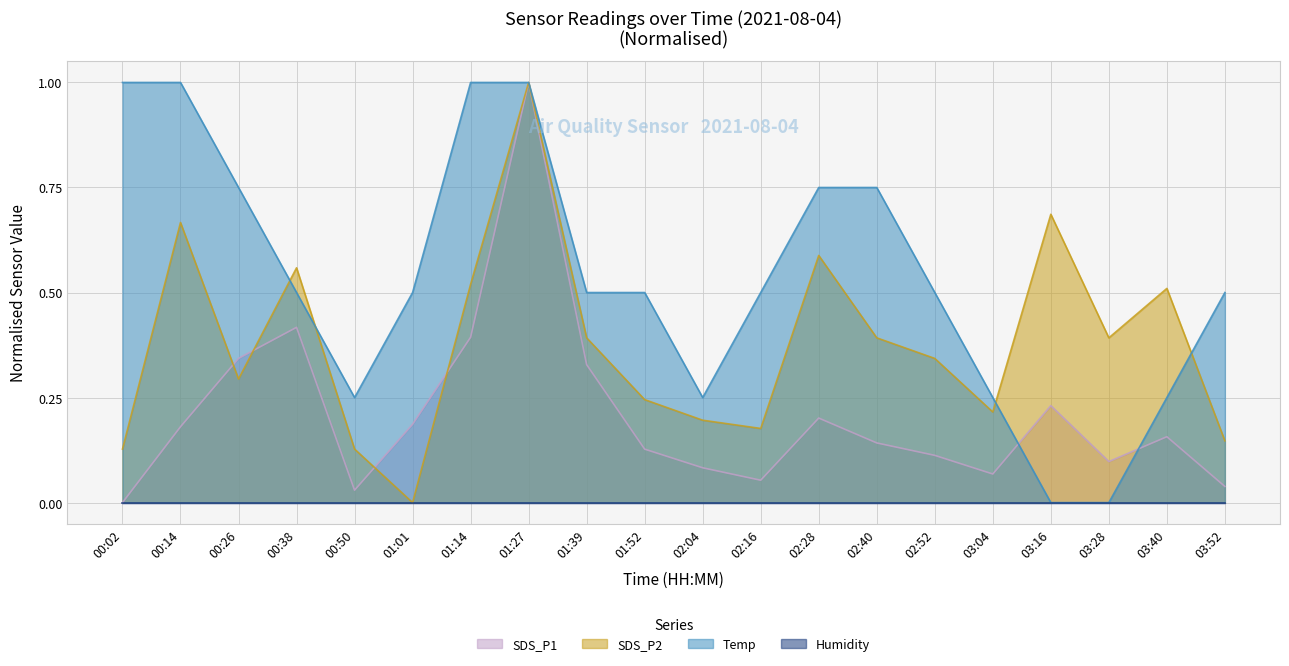

What is the label of the 4th point from the right?

03:16